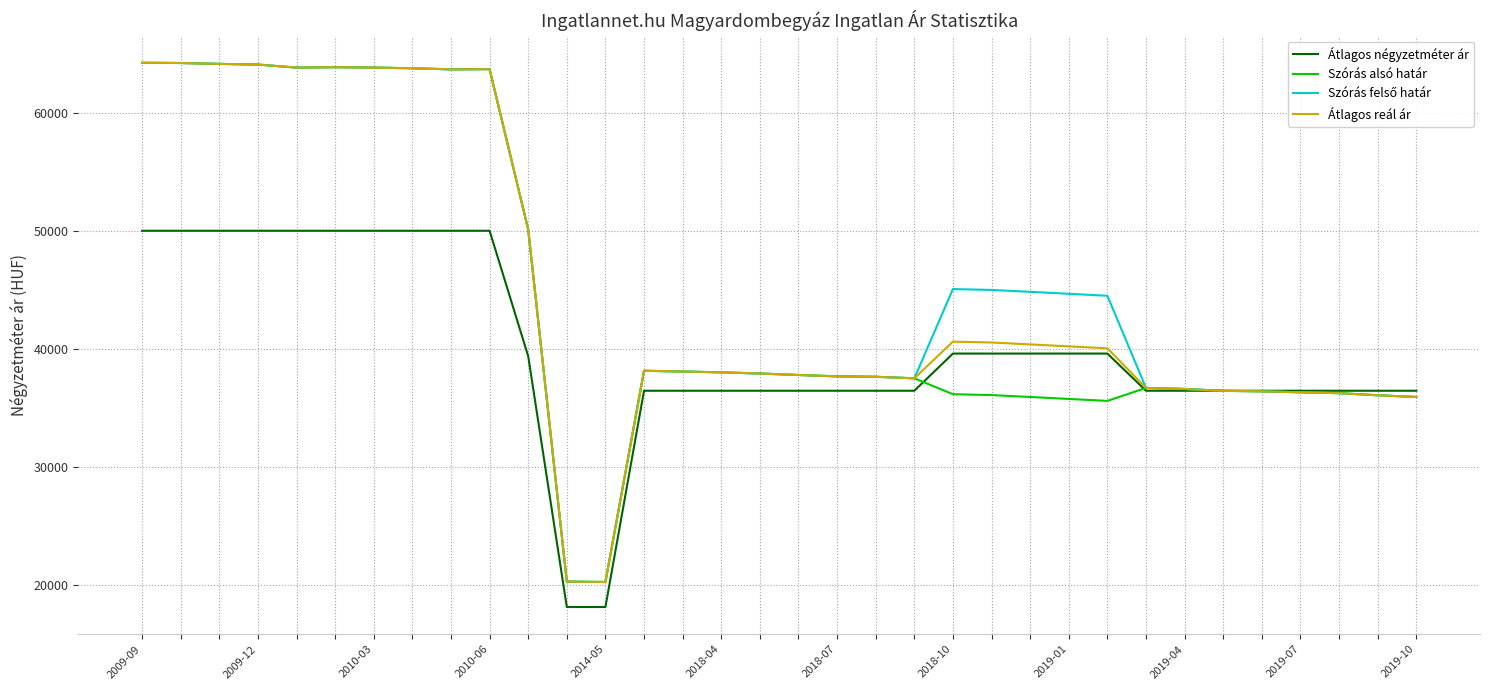

What is the minimum value shown in the chart?

18181